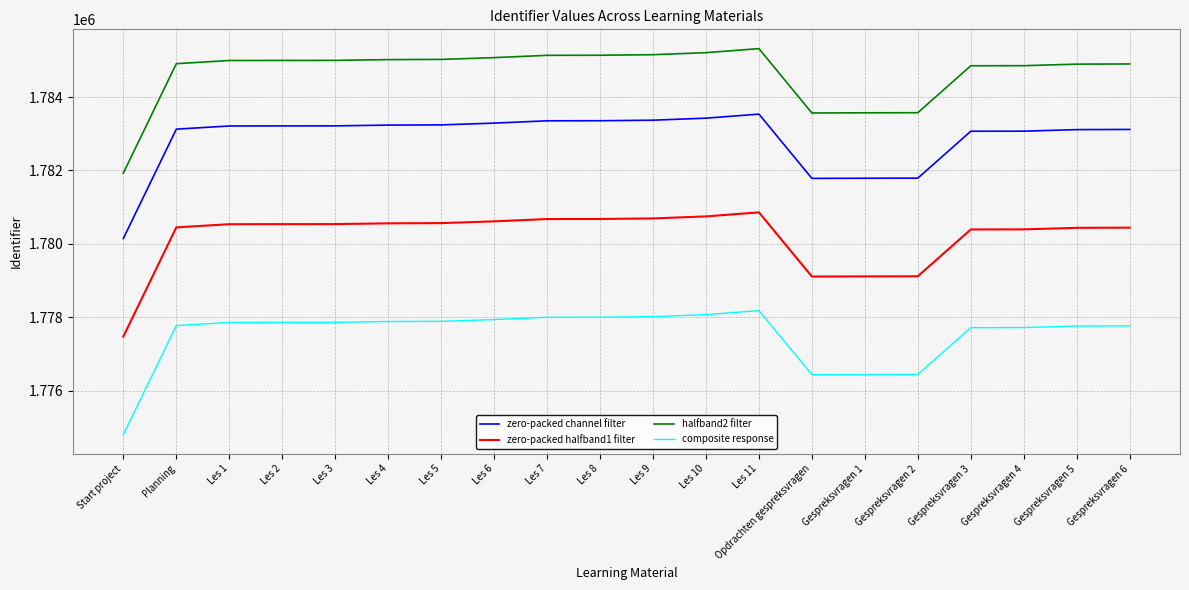

What is the difference between the maximum and minimum values in the zero-packed channel filter series?

3386.0